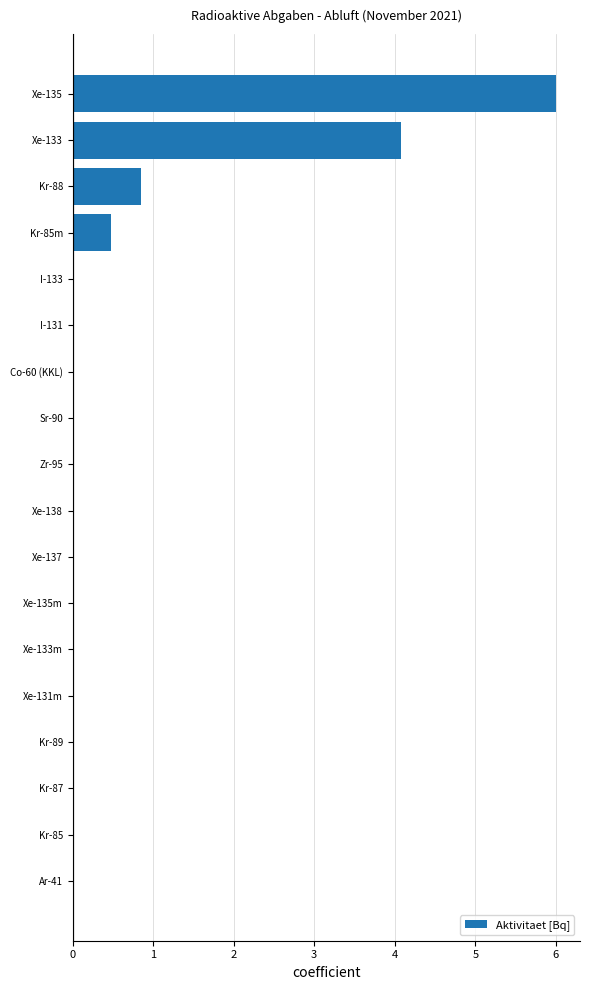

Where is the data nearest to the value 3?

Xe-133